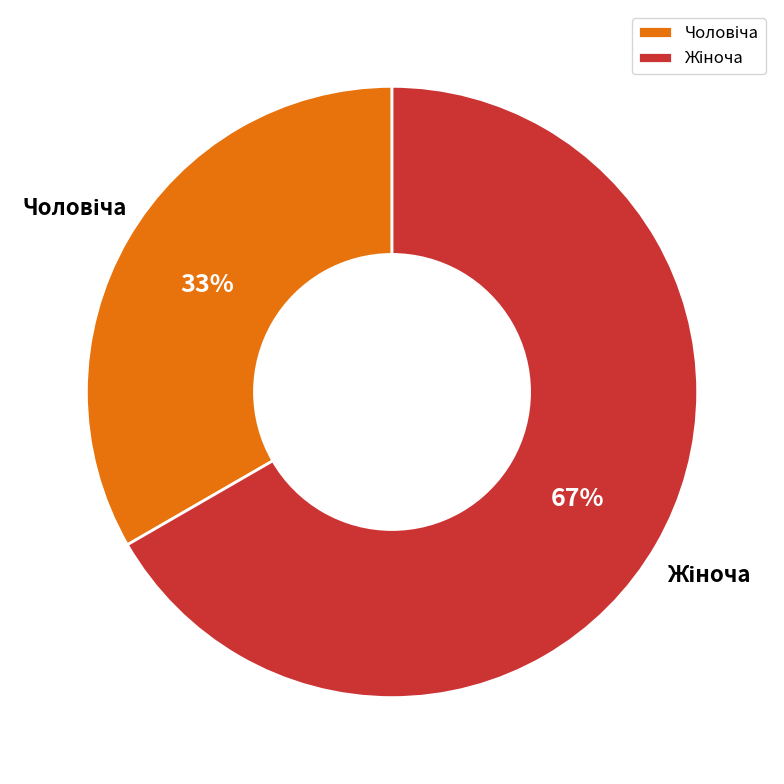

To the nearest percent, what is the average slice percentage?

50%